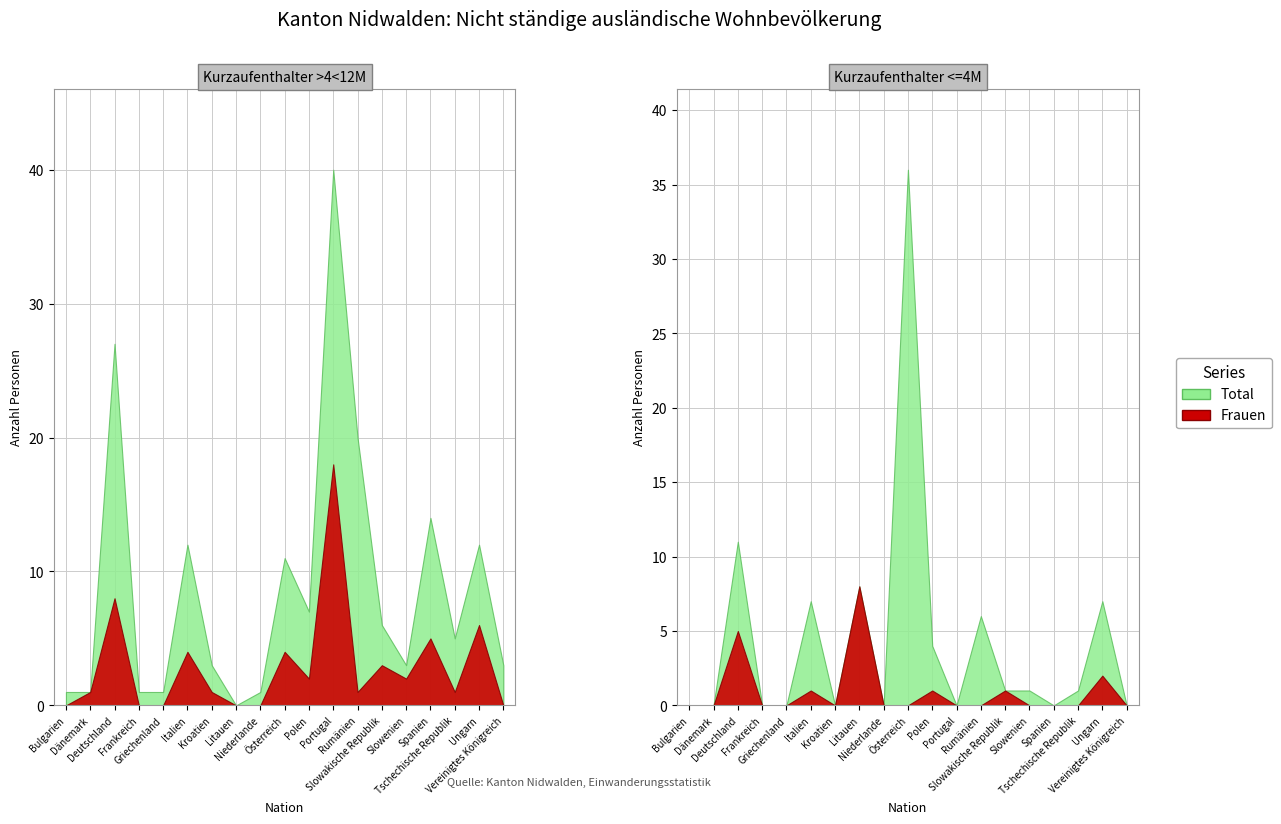

How many values in Kurzaufenthalter >4<12M Total are above zero?

18